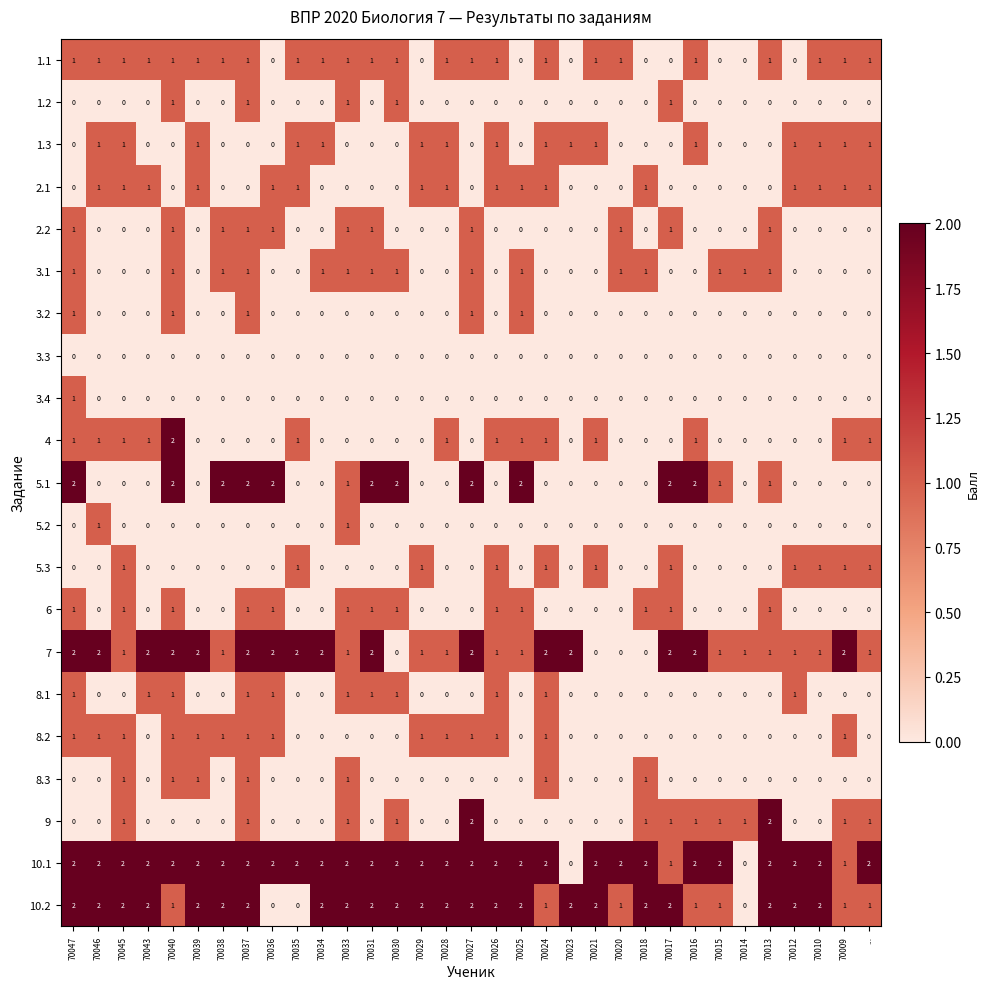

Count the 2.2 values in the range 0 to 1.

33